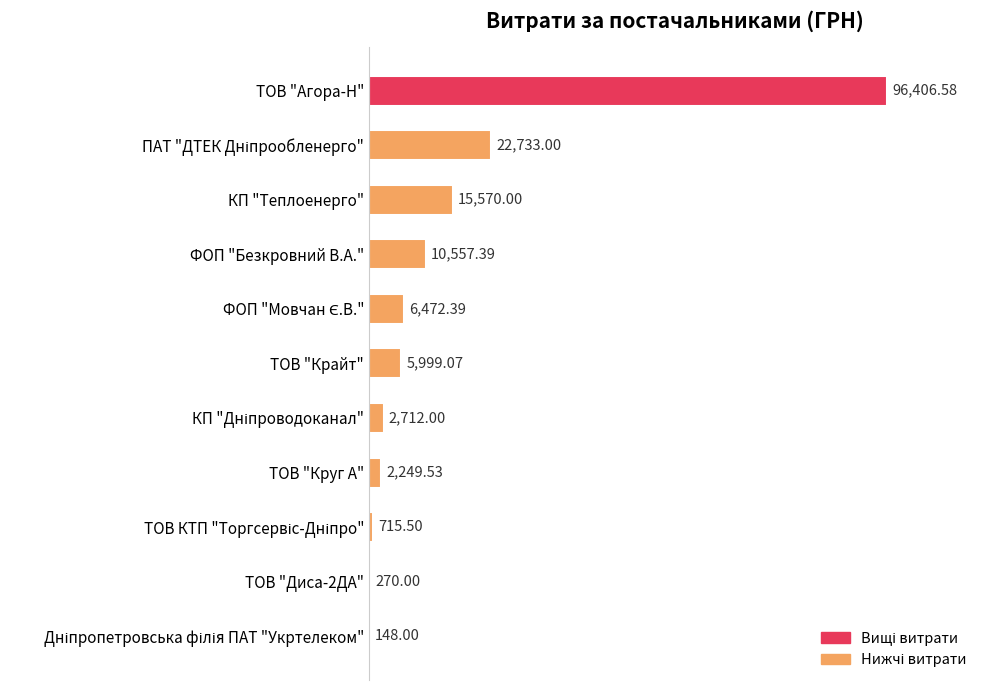

At which category does the chart reach its peak across all series?

ТОВ "Агора-Н"